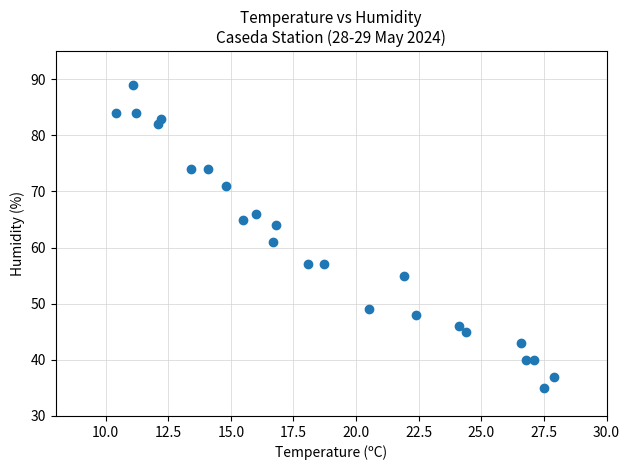

What Y value in the scatter plot is closest to 62?

61